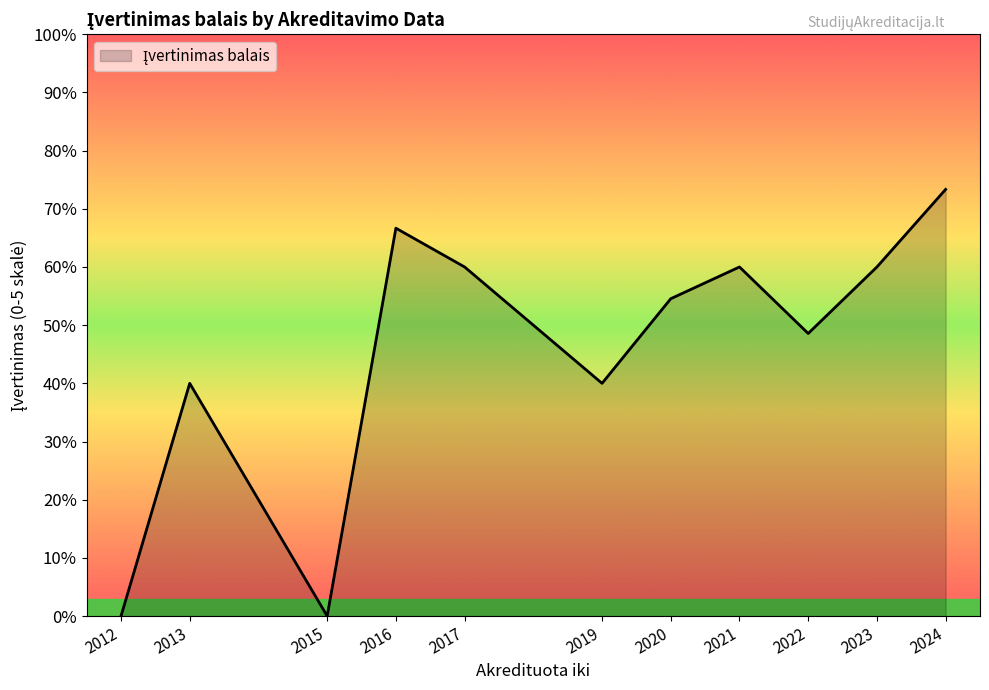

Does the chart have visible grid lines?

No